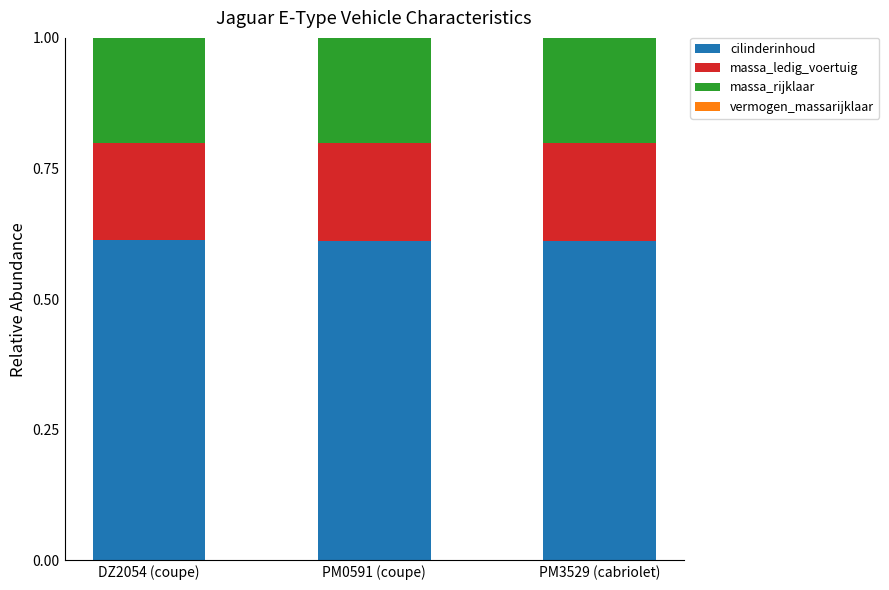

The value of cilinderinhoud at DZ2054 (coupe) is 0.1. True or false?

False